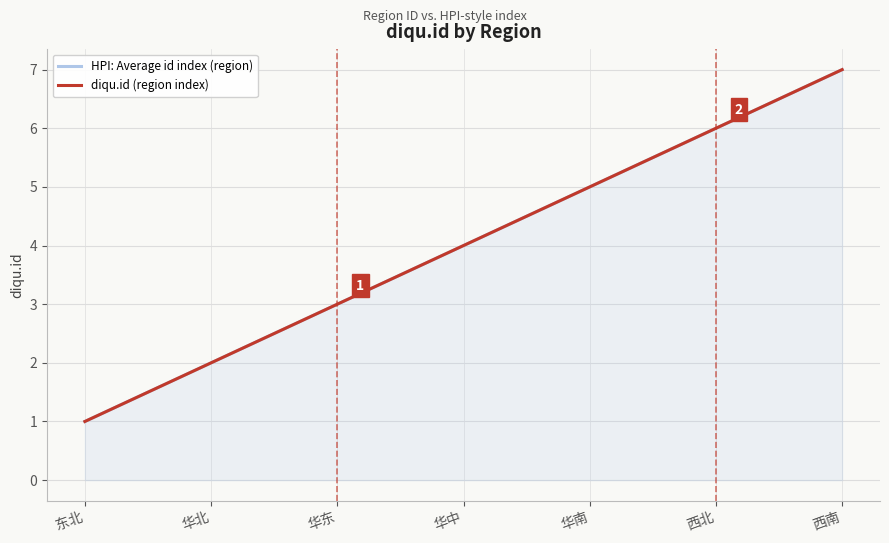

Reading left to right, what are all the values shown in this chart?

HPI: Average id index (region): 东北=1	华北=2	华东=3	华中=4	华南=5	西北=6	西南=7
diqu.id (region index): 东北=1	华北=2	华东=3	华中=4	华南=5	西北=6	西南=7